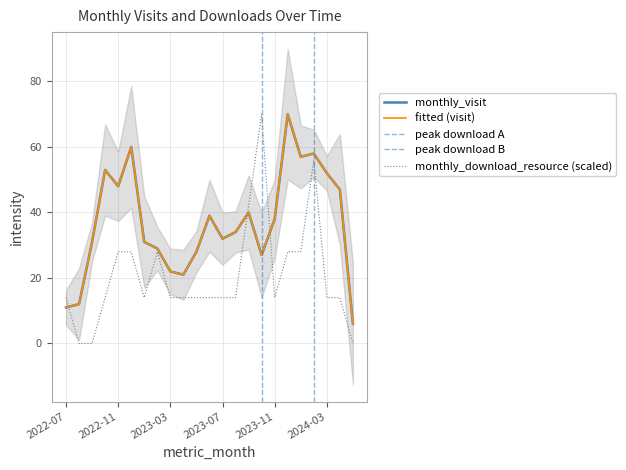

The monthly_download_resource series shows 7 at 2022-07. True or false?

False